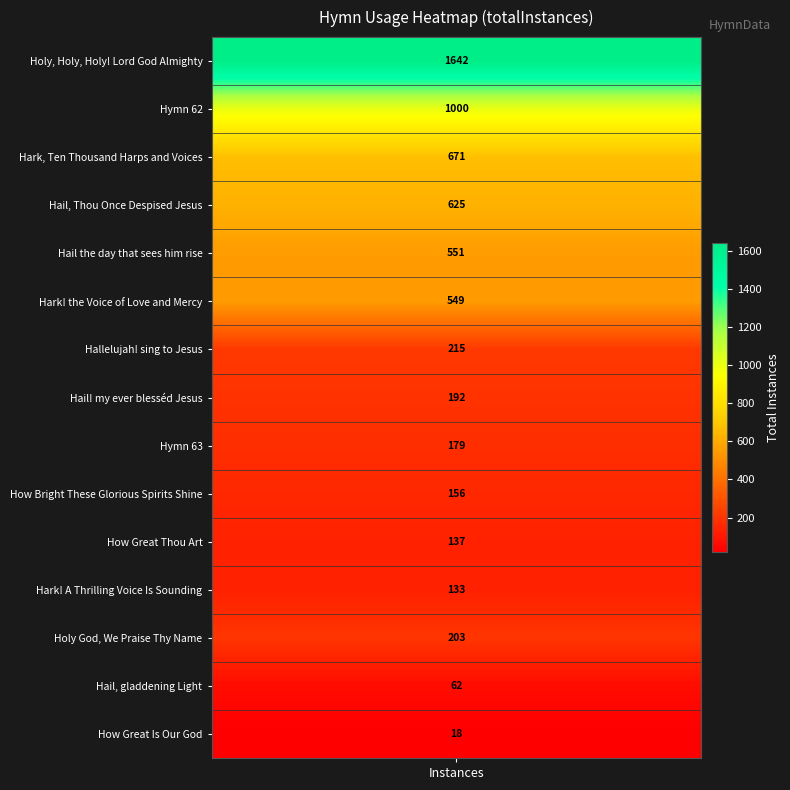

Where is the data nearest to the value 830?

Hark, Ten Thousand Harps and Voices